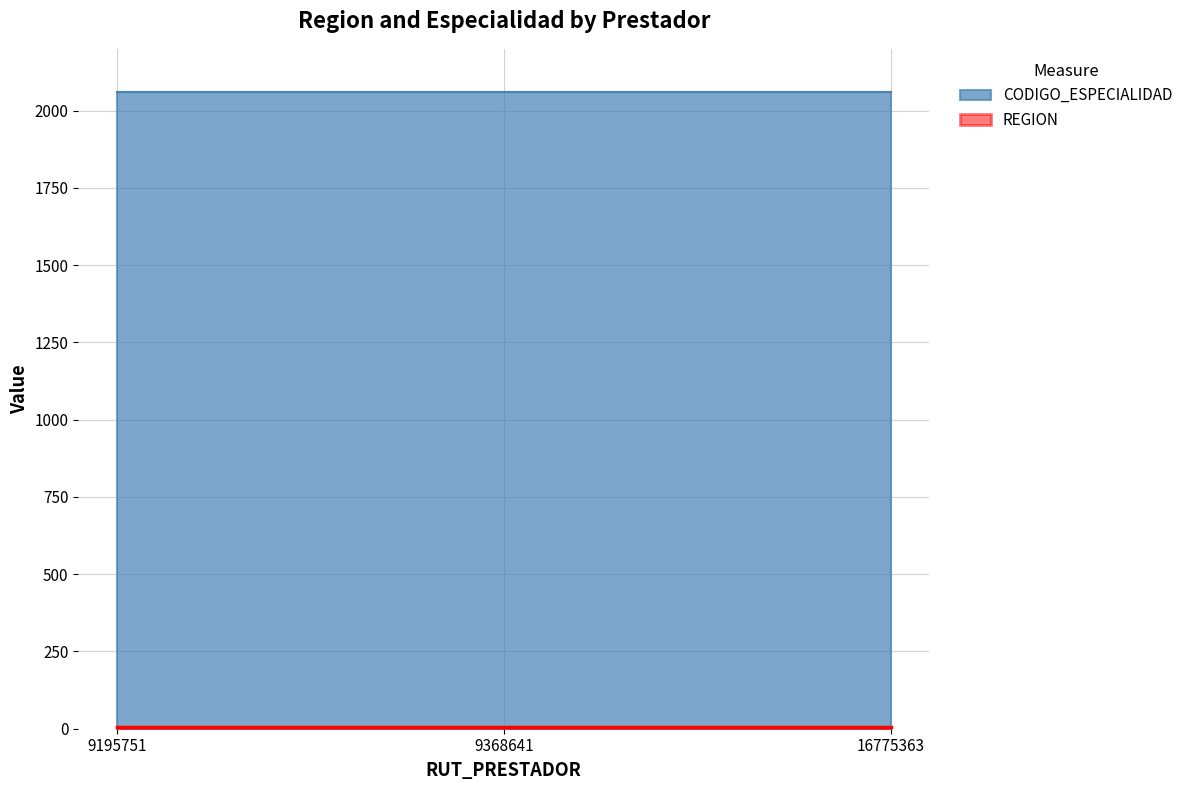

Reading right to left, transcribe all the data shown in this chart.

REGION: 16775363=4	9368641=4	9195751=4
CODIGO_ESPECIALIDAD: 16775363=2060	9368641=2060	9195751=2060